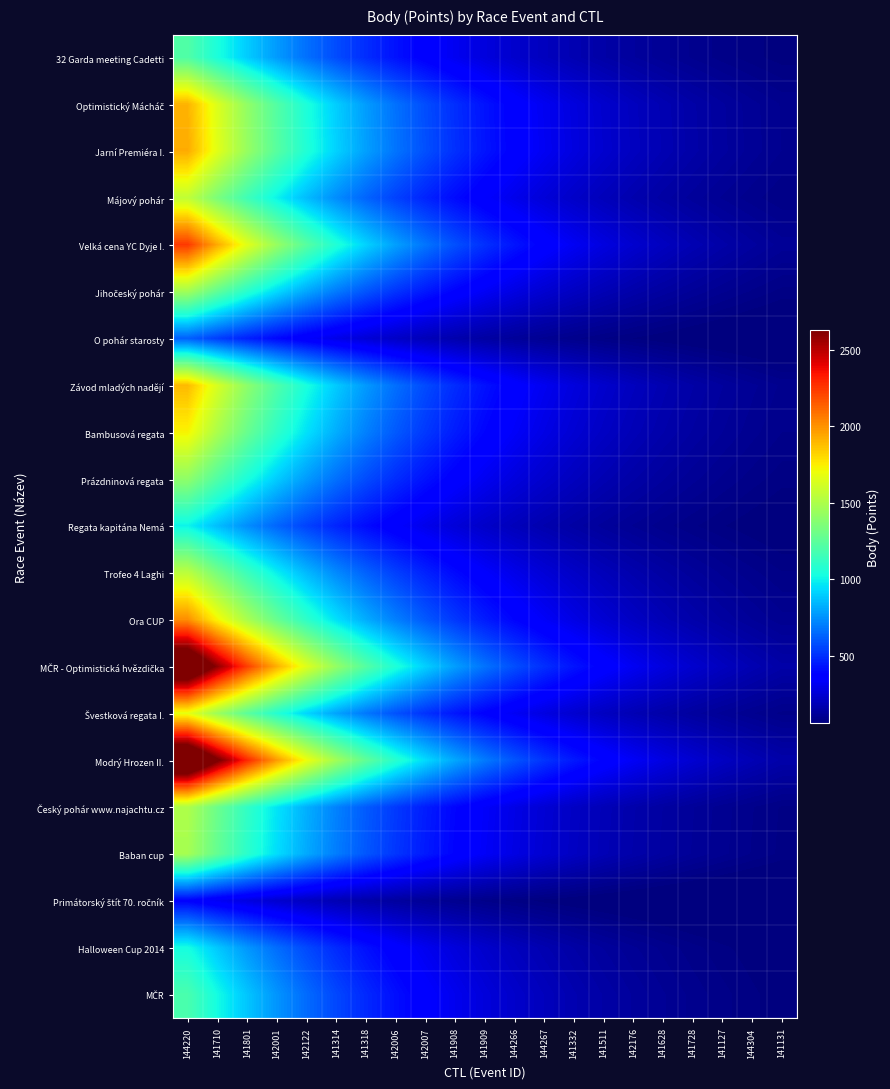

What is the total value across all series at 141511?

4148.1